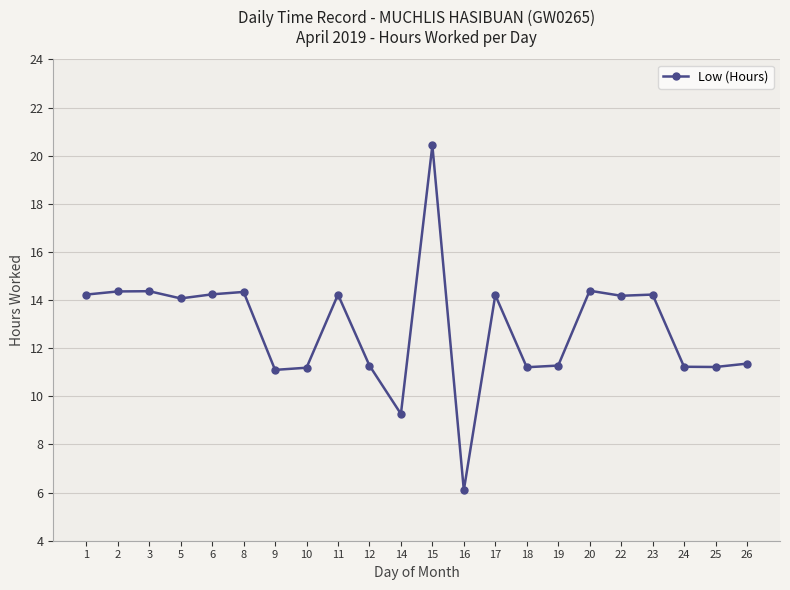

What is the smallest value displayed?

6.1